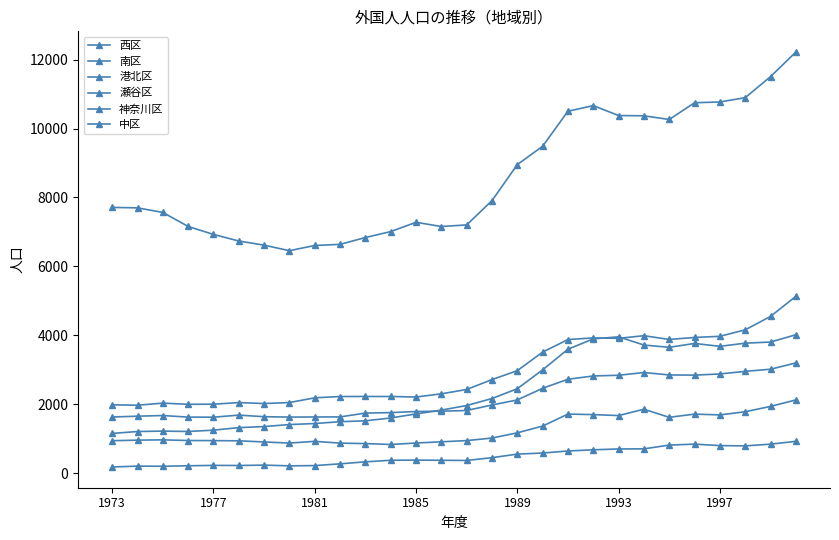

How many intersections are there between 港北区 and 神奈川区?

1